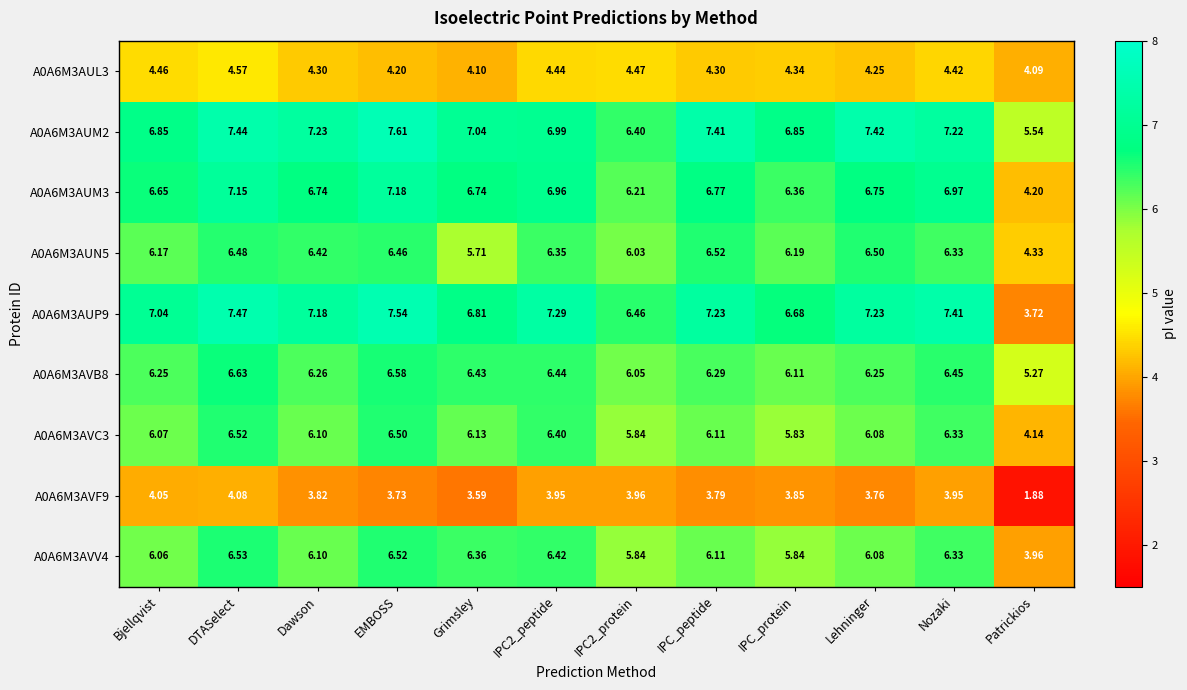

At which label does A0A6M3AUP9 reach its peak?

EMBOSS